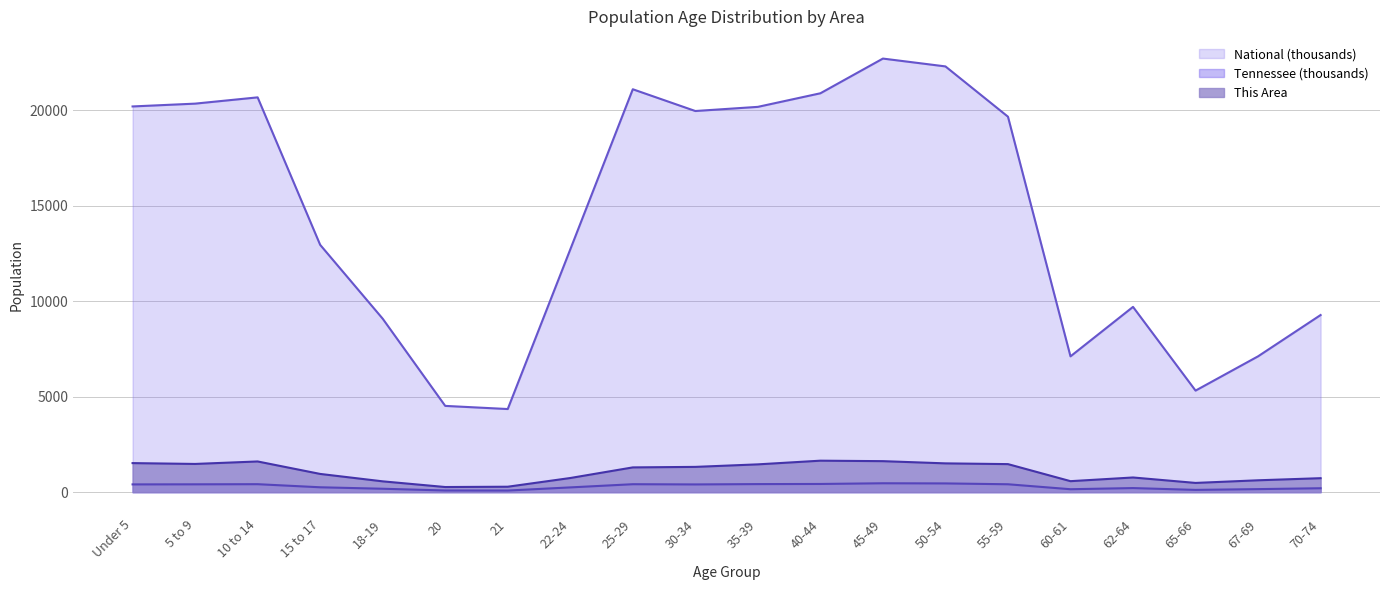

Rank the series at 35-39 from lowest to highest value.

Tennessee (thousands), This Area, National (thousands)